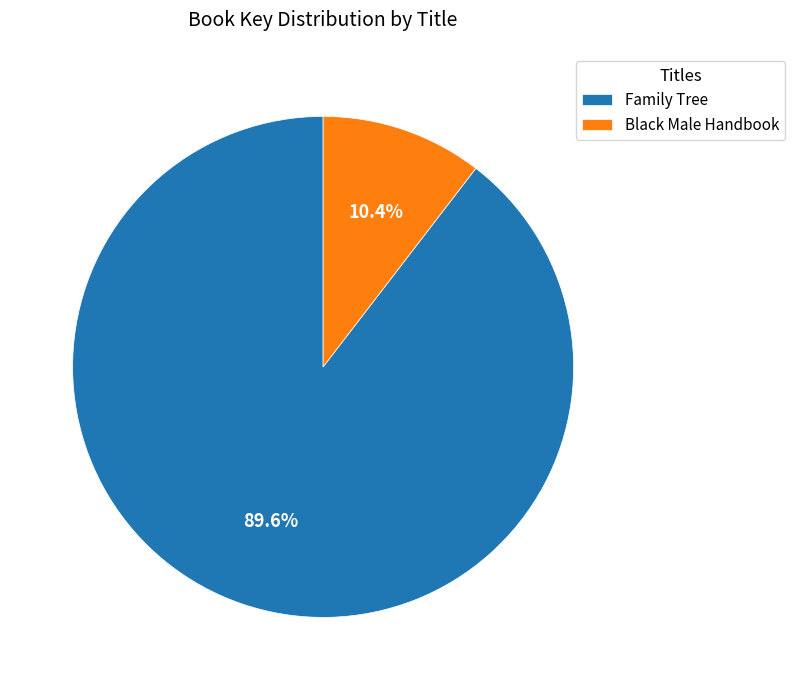

Approximately how many times larger is the value at Family Tree compared to Black Male Handbook?

8.6